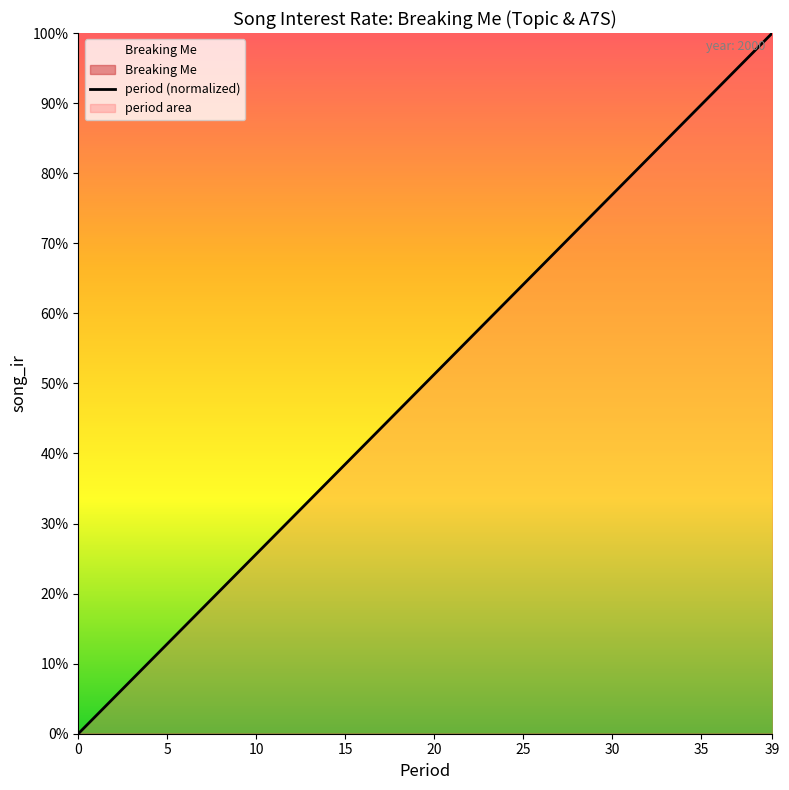

What is the value of the 12th point from the left?

0.3